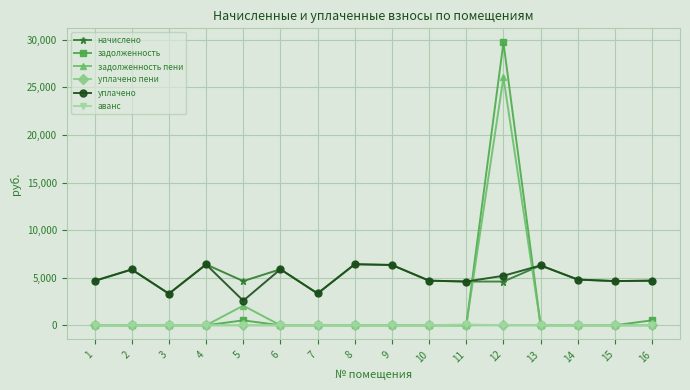

Which series has the largest range (max minus min)?

задолженность